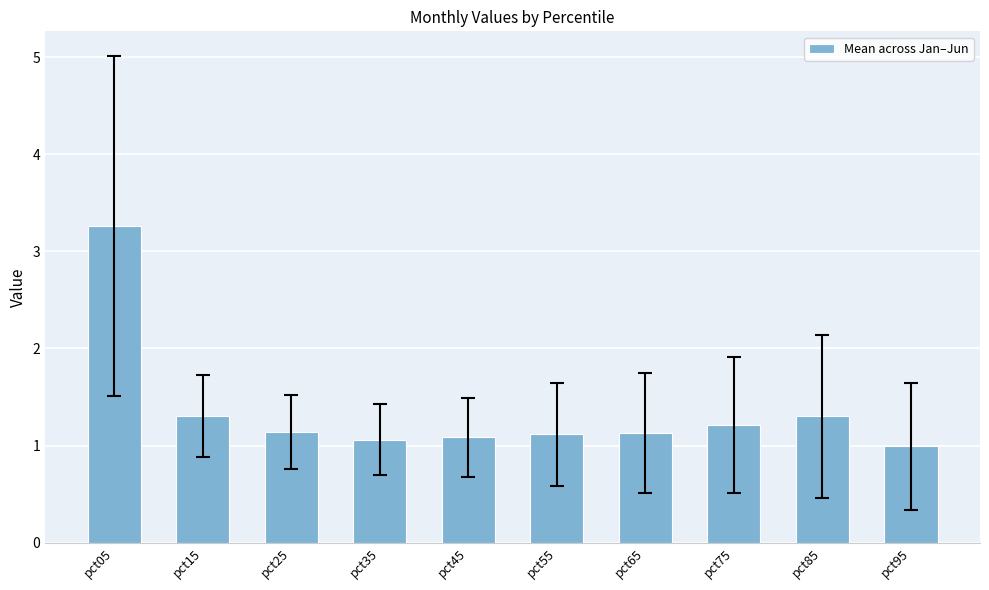

Reading left to right, transcribe all the data shown in this chart.

3.3	1.3	1.1	1.1	1.1	1.1	1.1	1.2	1.3	1.0